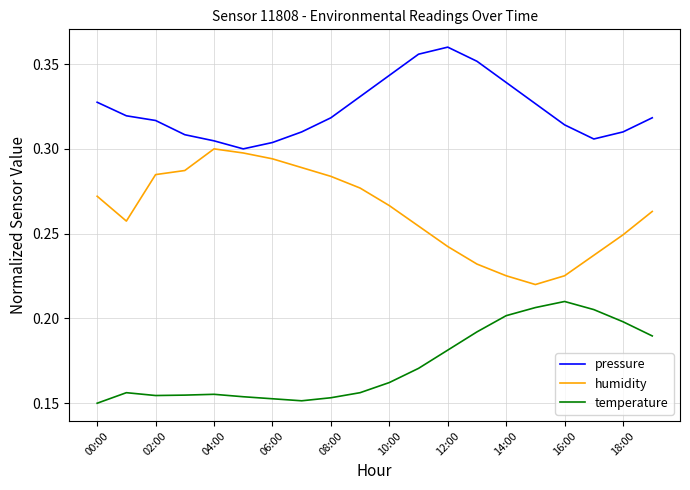

True or false: temperature and pressure intersect in this chart.

False